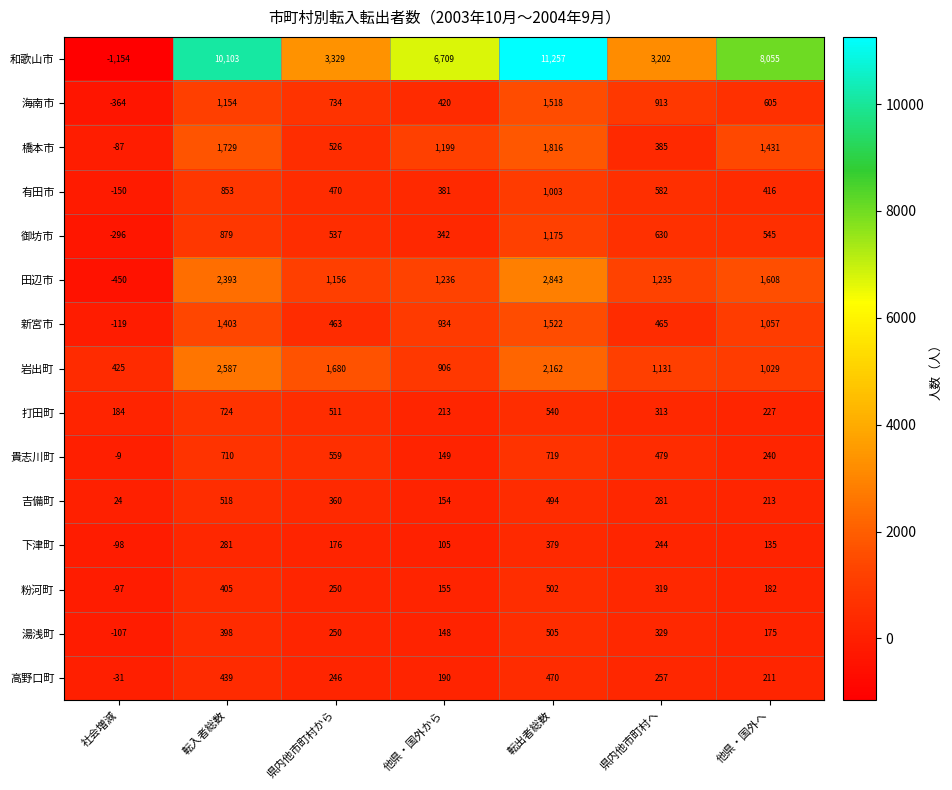

How many distinct data groups are displayed?

15